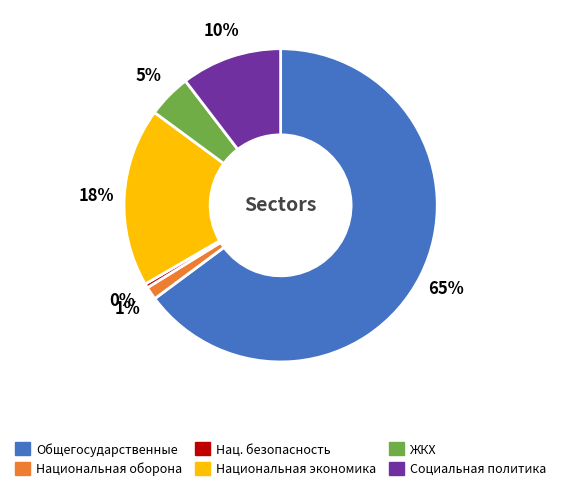

Does any single category account for the majority?

Yes